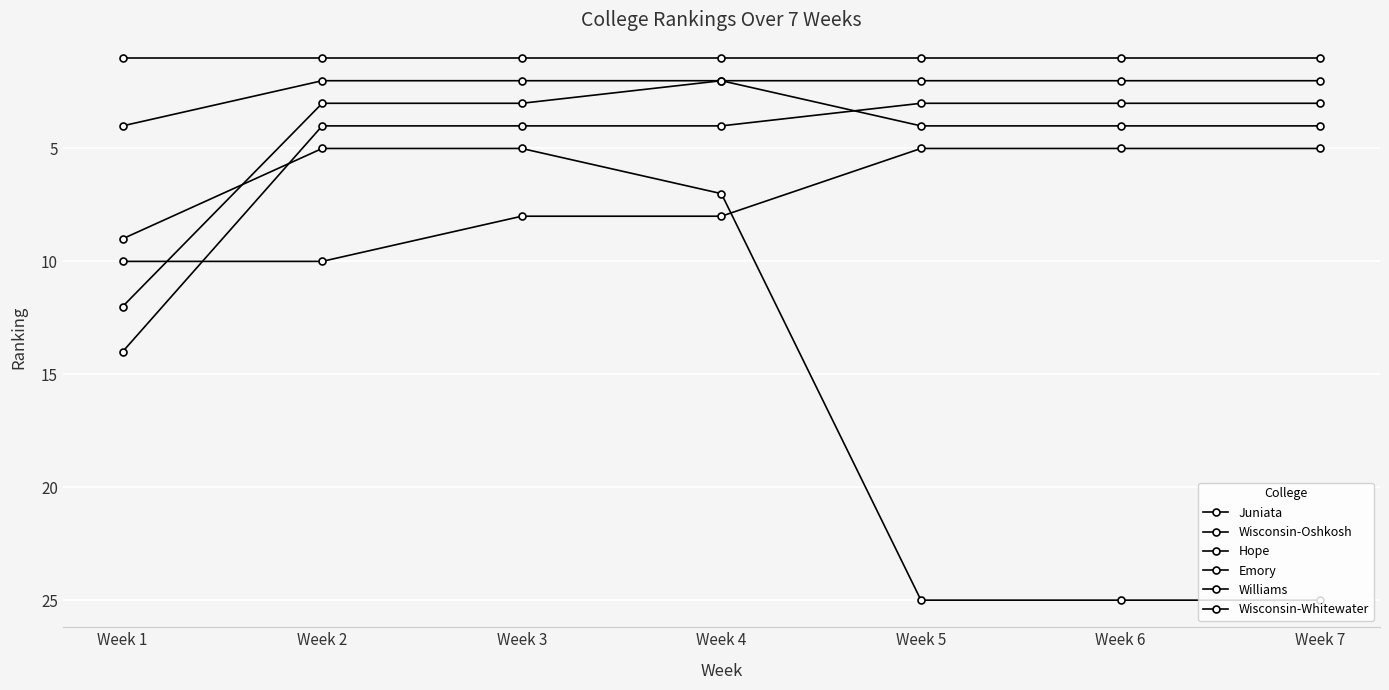

What value does the Hope series have at Week 5?

4